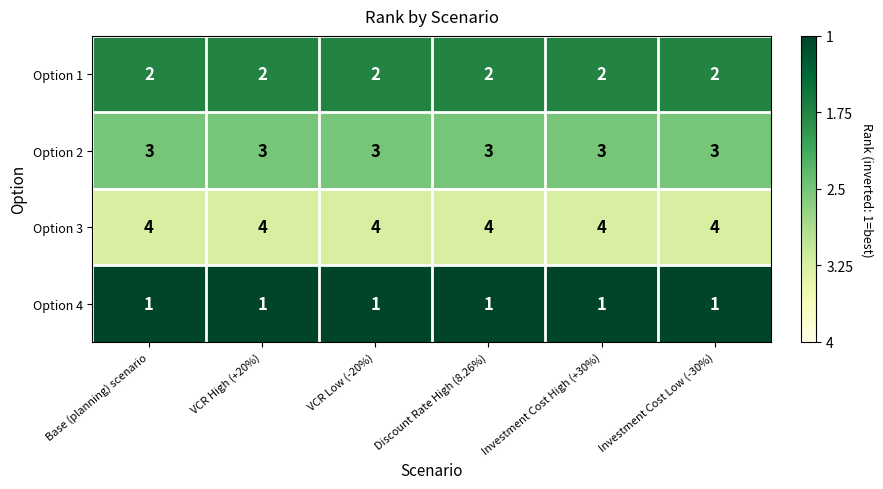

What value does the Option 3 series have at Base (planning) scenario?

4